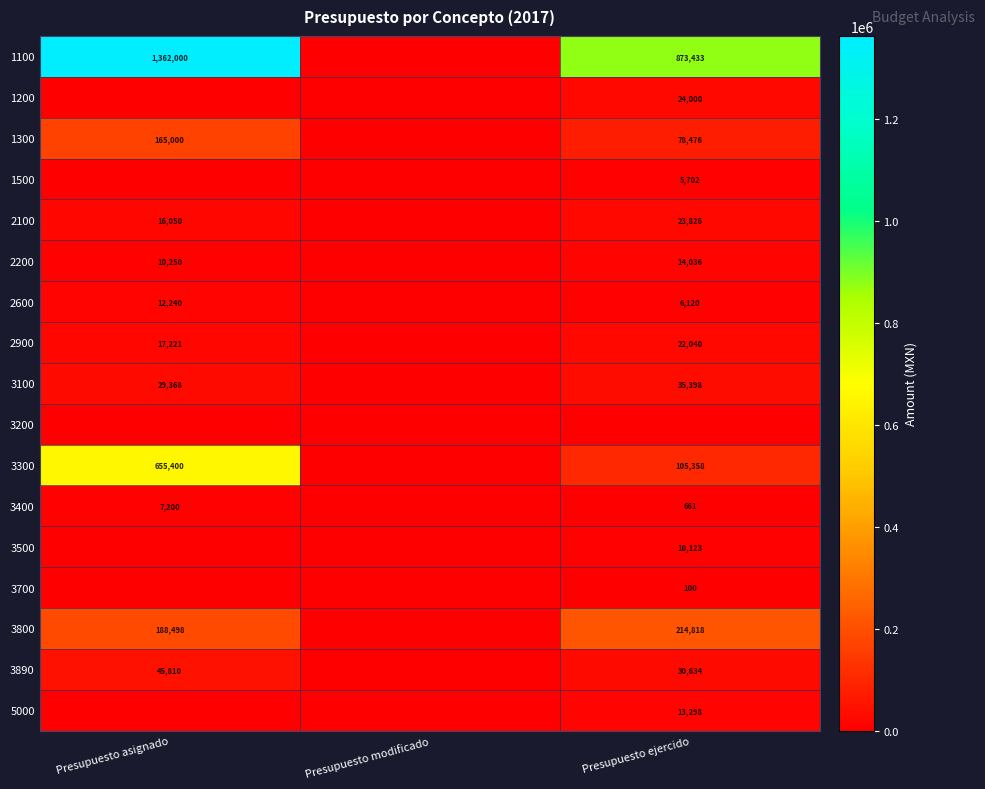

True or false: 2100 has a value of 23826 at Presupuesto ejercido.

True